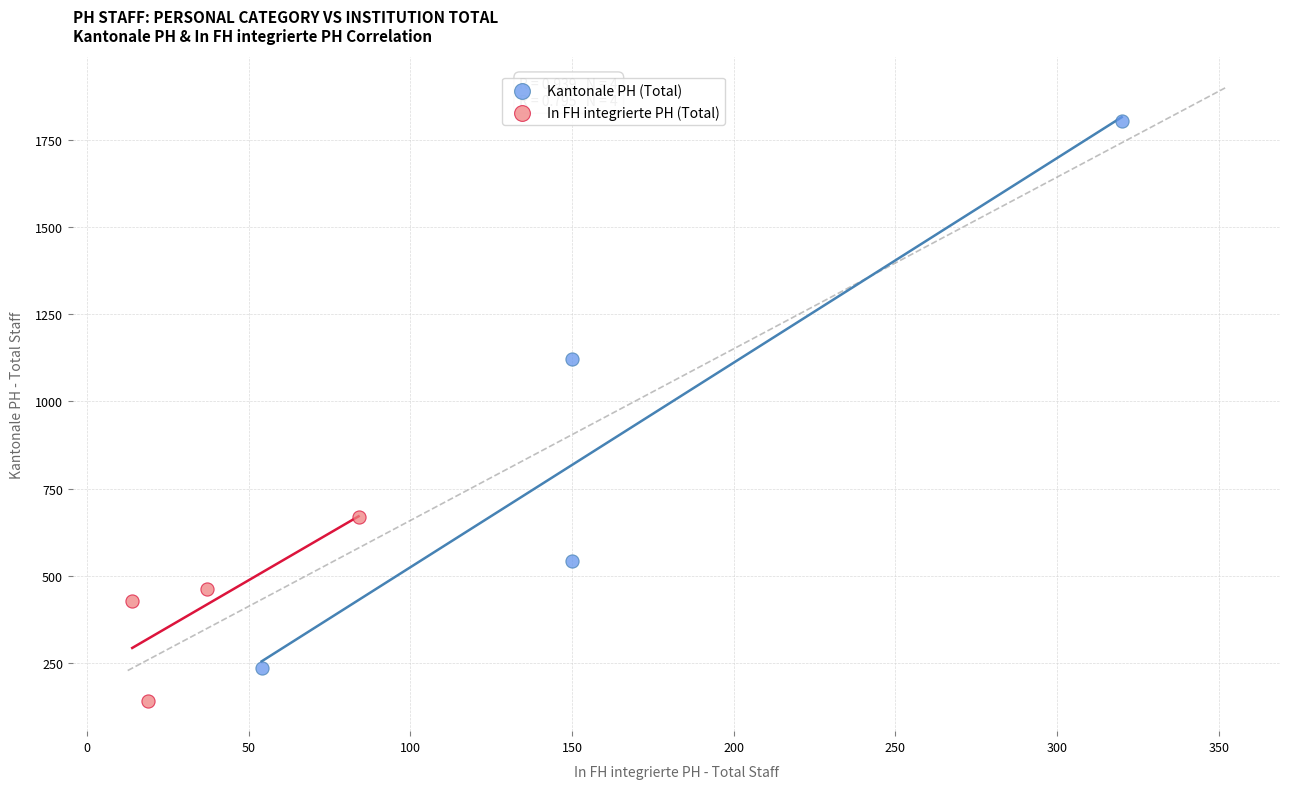

What are all the series names shown in the legend?

Kantonale PH (Total), In FH integrierte PH (Total)